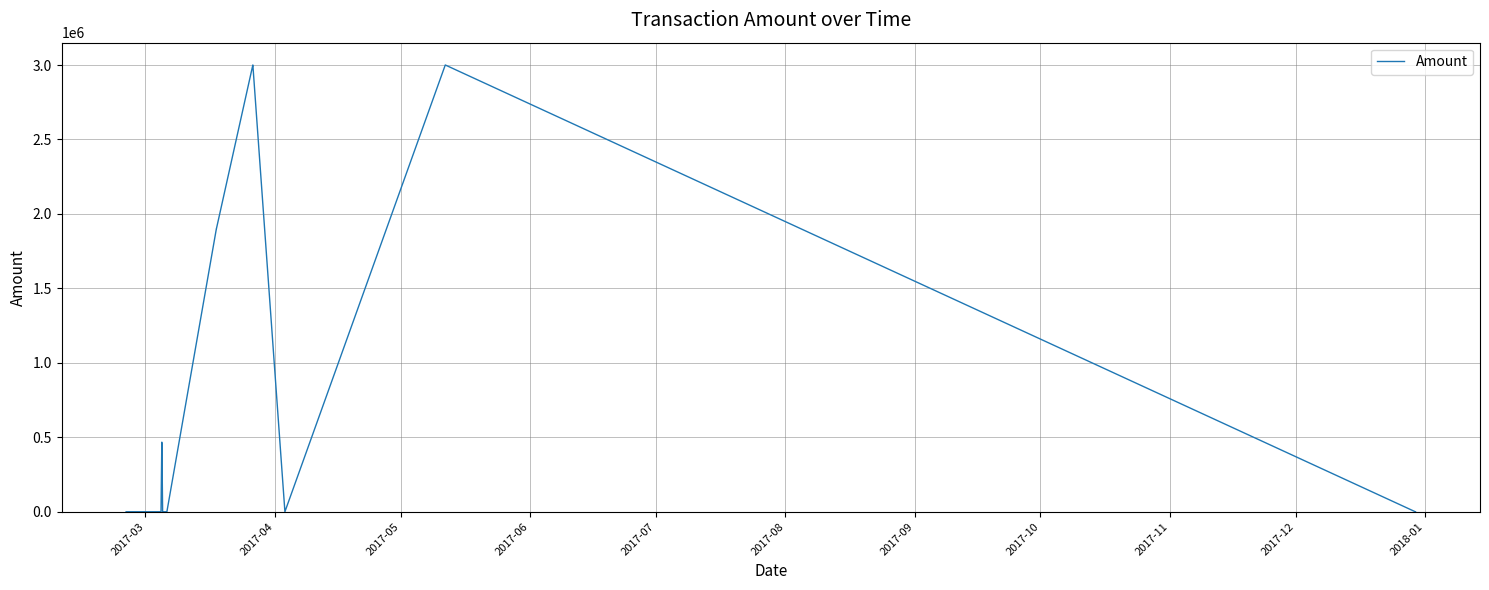

What is the maximum value shown in the chart?

3000001.0